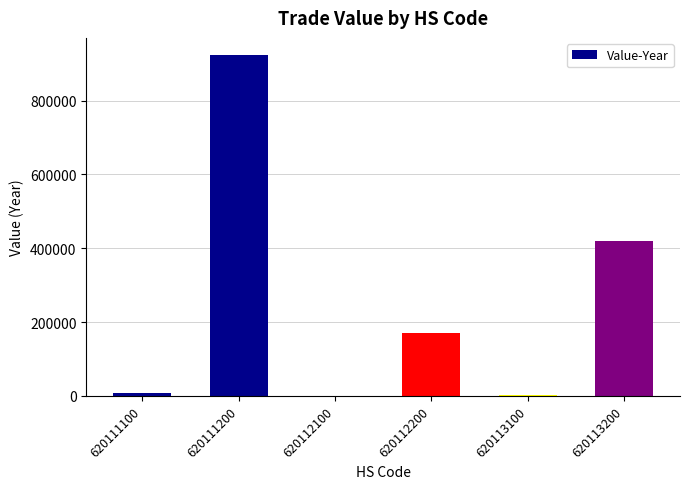

Which has a higher value, 620111100 or 620111200?

620111200